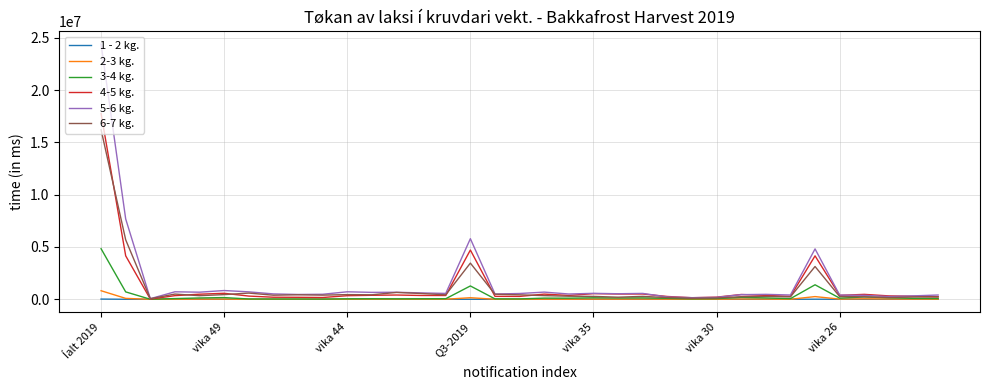

What is the maximum value shown in the chart?

24391813.5